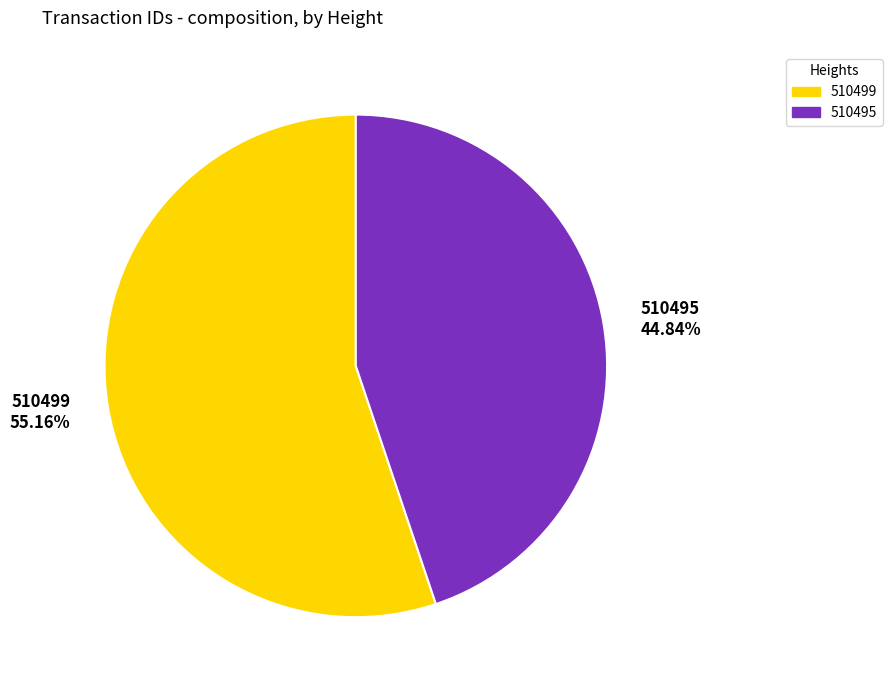

How many slices are in this pie chart?

2